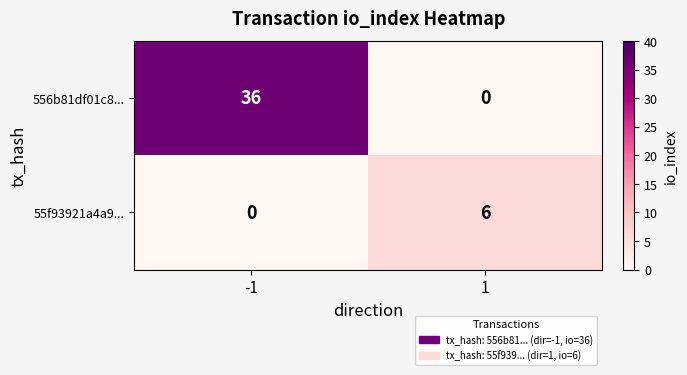

The value of 55f93921a4a9... at -1 is -3. True or false?

False